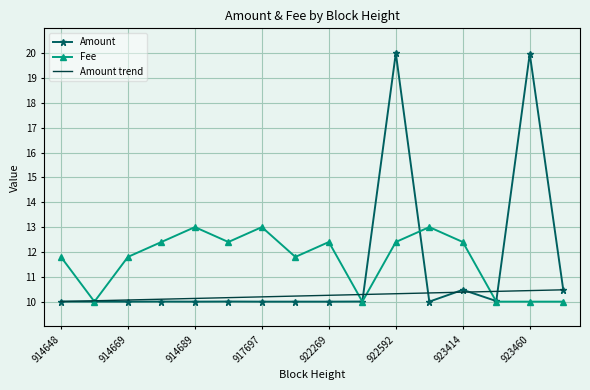

What is the difference between the maximum and minimum values in the Amount series?

10.0